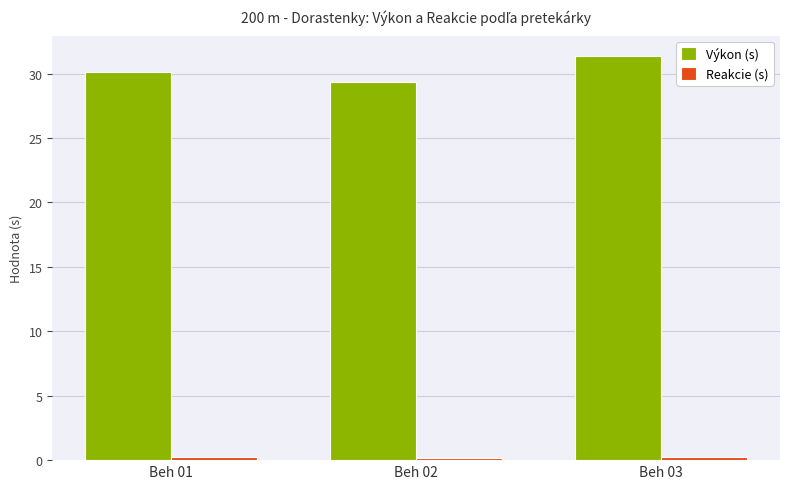

What is the minimum value shown in the chart?

0.2